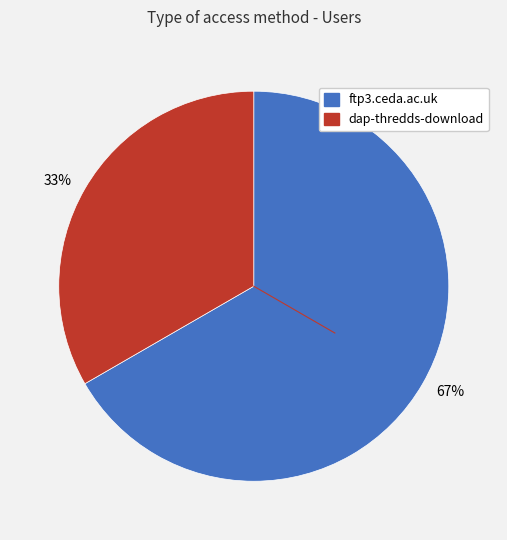

To the nearest percent, what is the average slice percentage?

50%